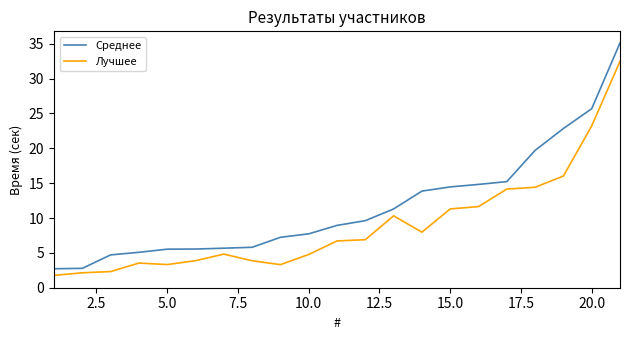

What is the highest value of the Лучшее series?

32.5